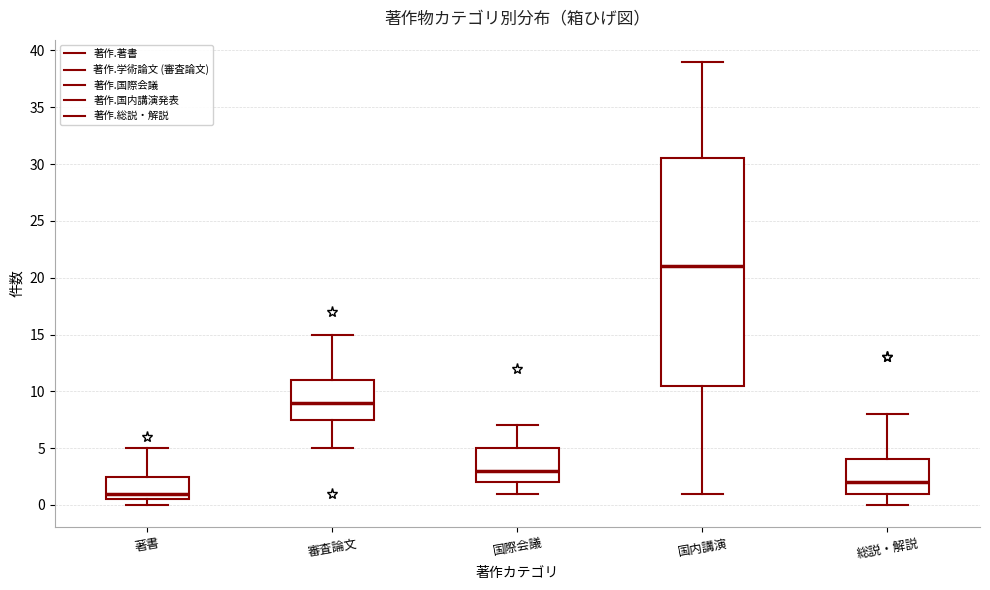

Where does the lower whisker of the box for 総説・解説 end on the y-axis? The values are not printed on the chart, so give them approximately, as read against the axis.

0.0